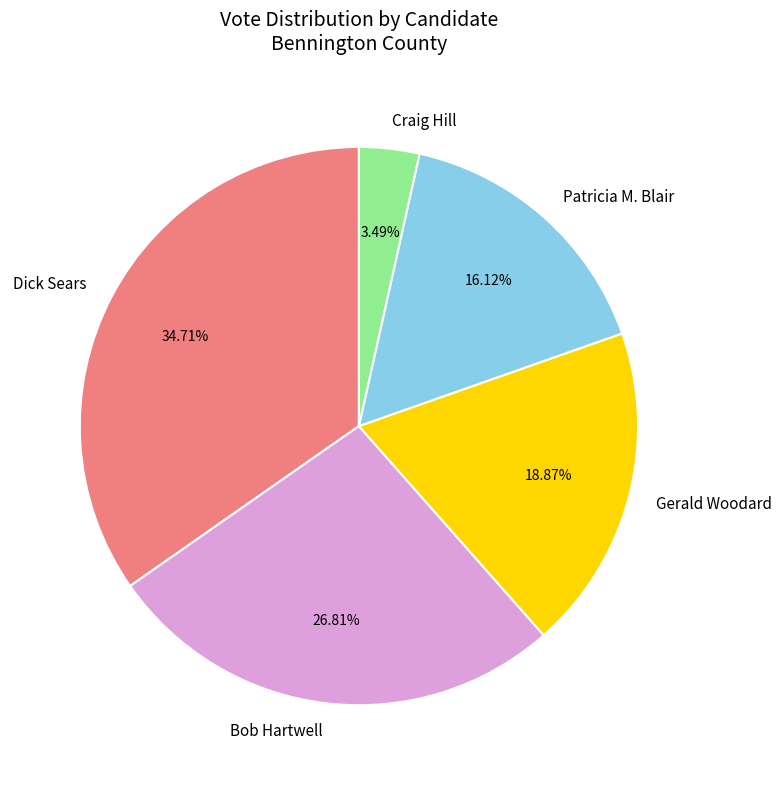

Does Craig Hill represent more than half of the total?

No